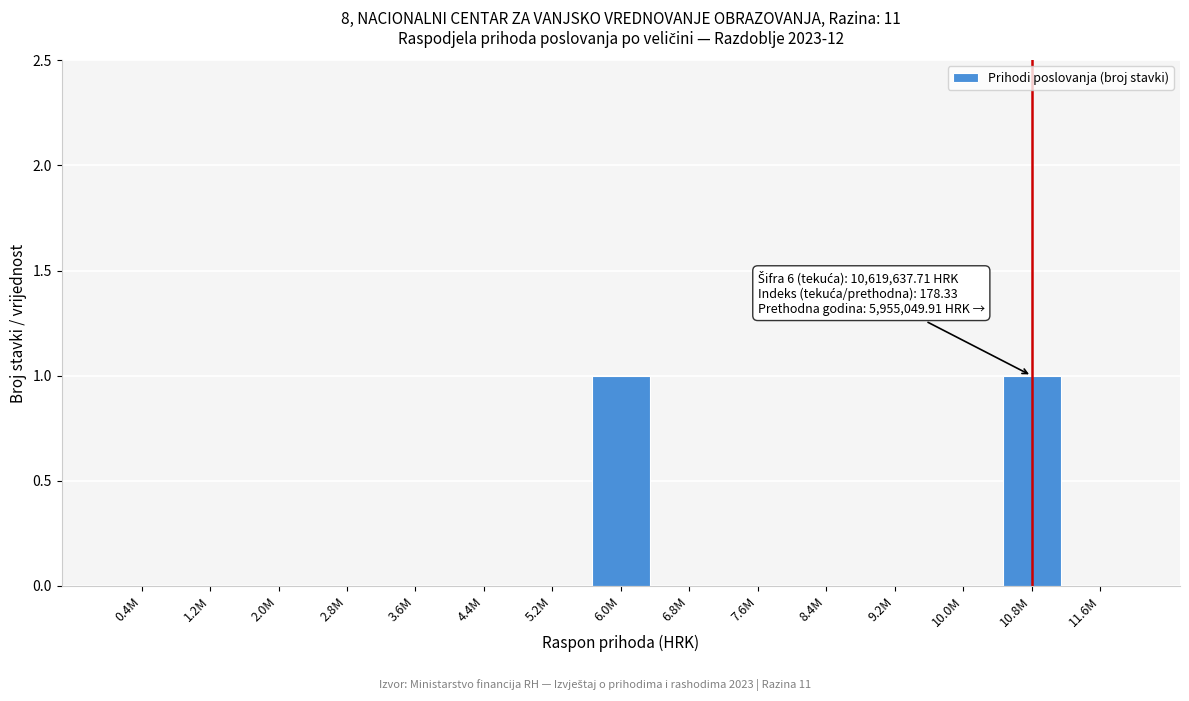

Reading right to left, list all the values displayed in this chart.

11.6M=0	10.8M=1	10.0M=0	9.2M=0	8.4M=0	7.6M=0	6.8M=0	6.0M=1	5.2M=0	4.4M=0	3.6M=0	2.8M=0	2.0M=0	1.2M=0	0.4M=0